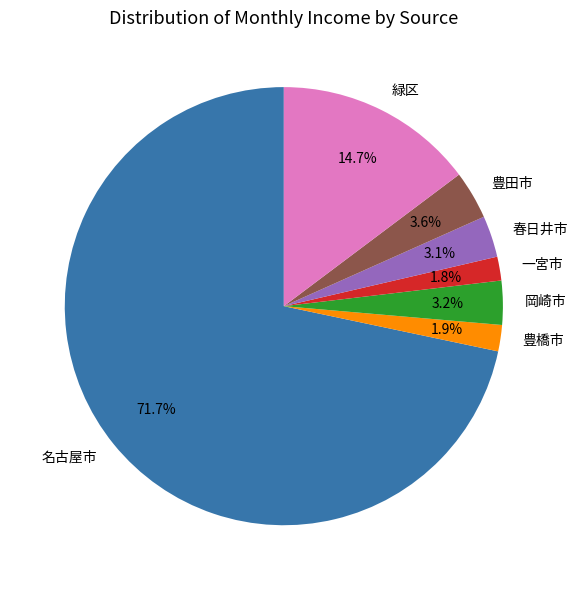

Is it true that 名古屋市 is 72% of the pie?

True